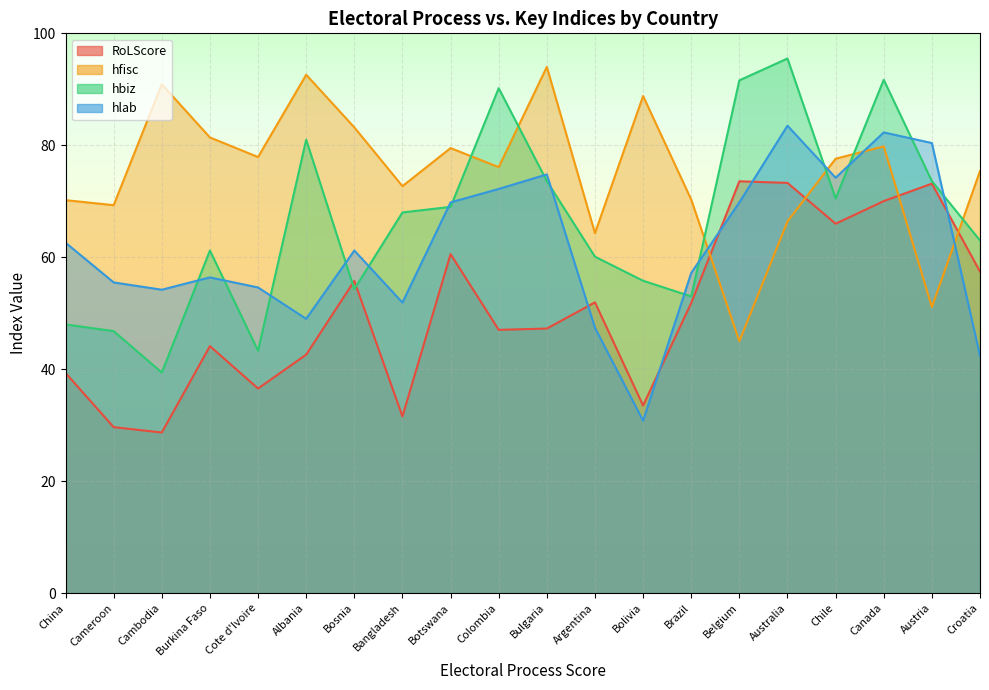

Which series has the largest total across all categories?

hfisc